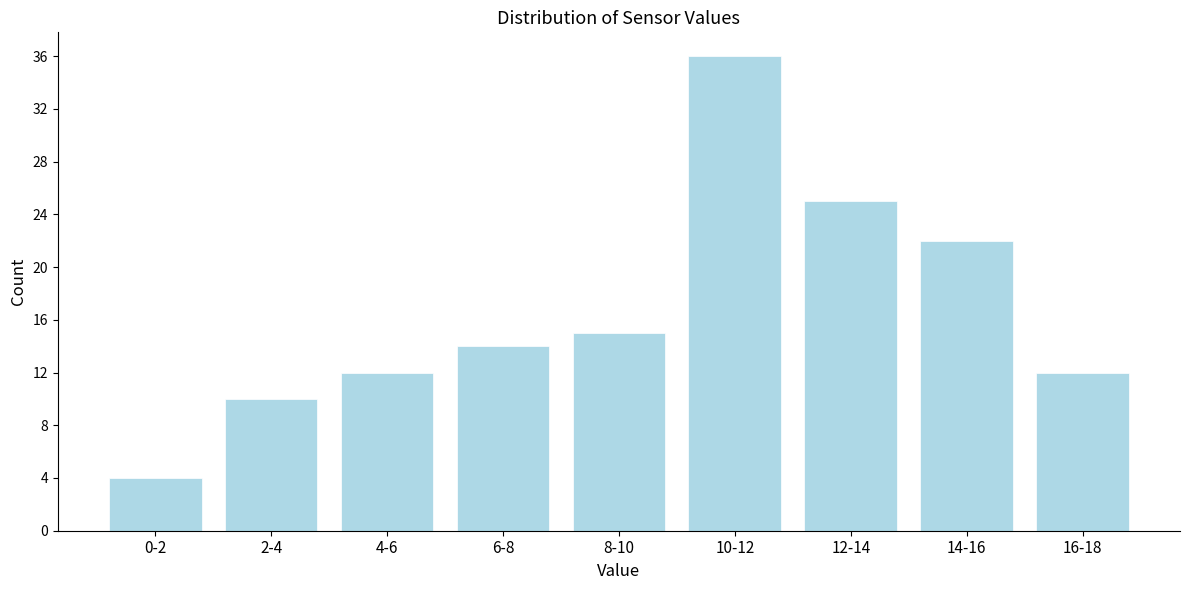

Reading left to right, extract all data points from this chart.

4	10	12	14	15	36	25	22	12